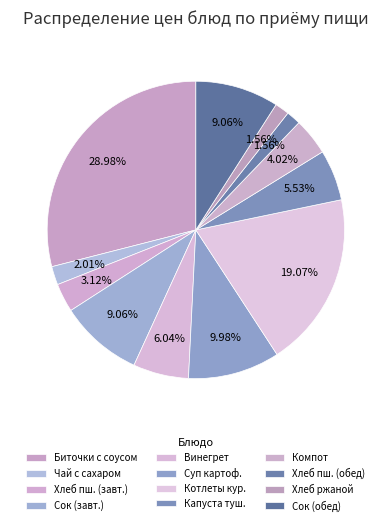

How many slices are in this pie chart?

12